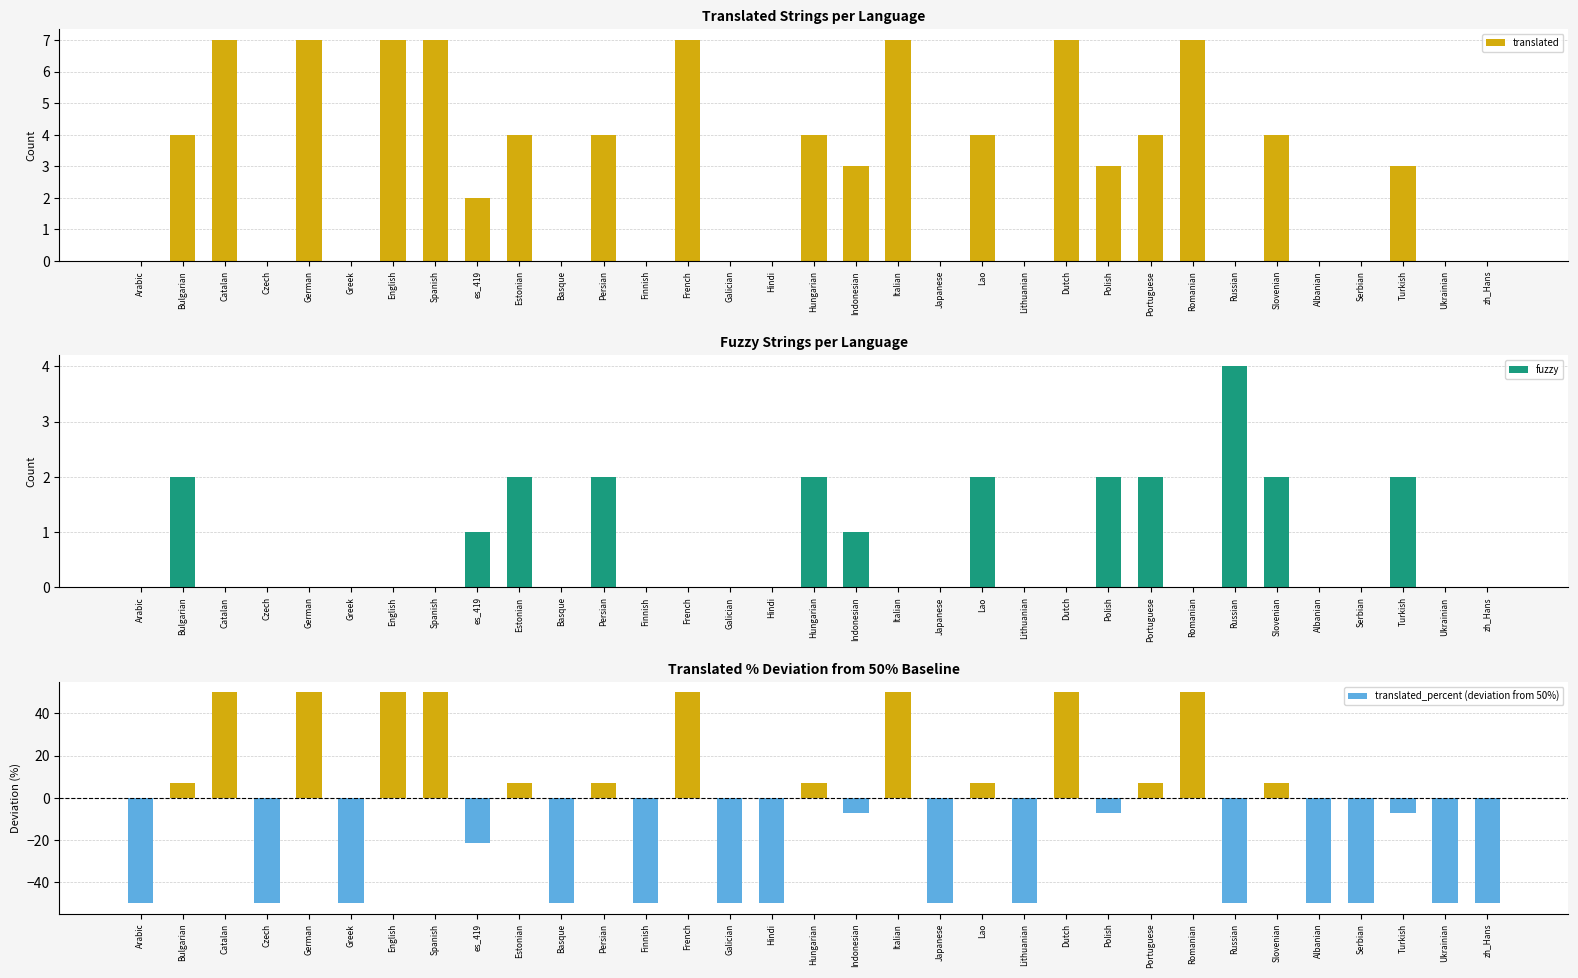

What is the average value of the fuzzy series?

0.7